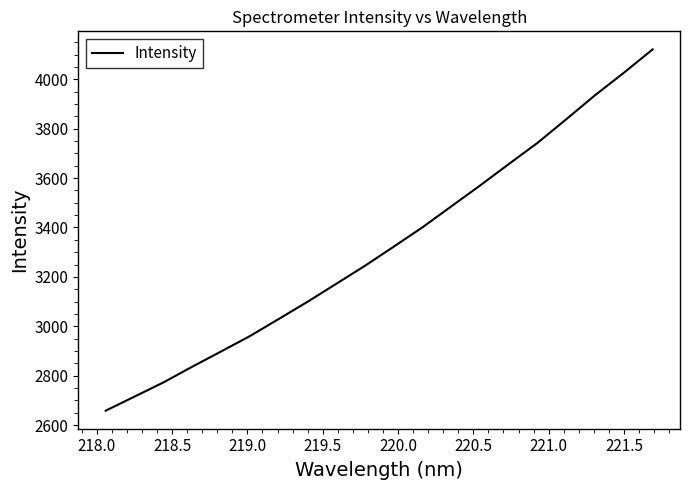

What is the maximum value shown in the chart?

4120.9